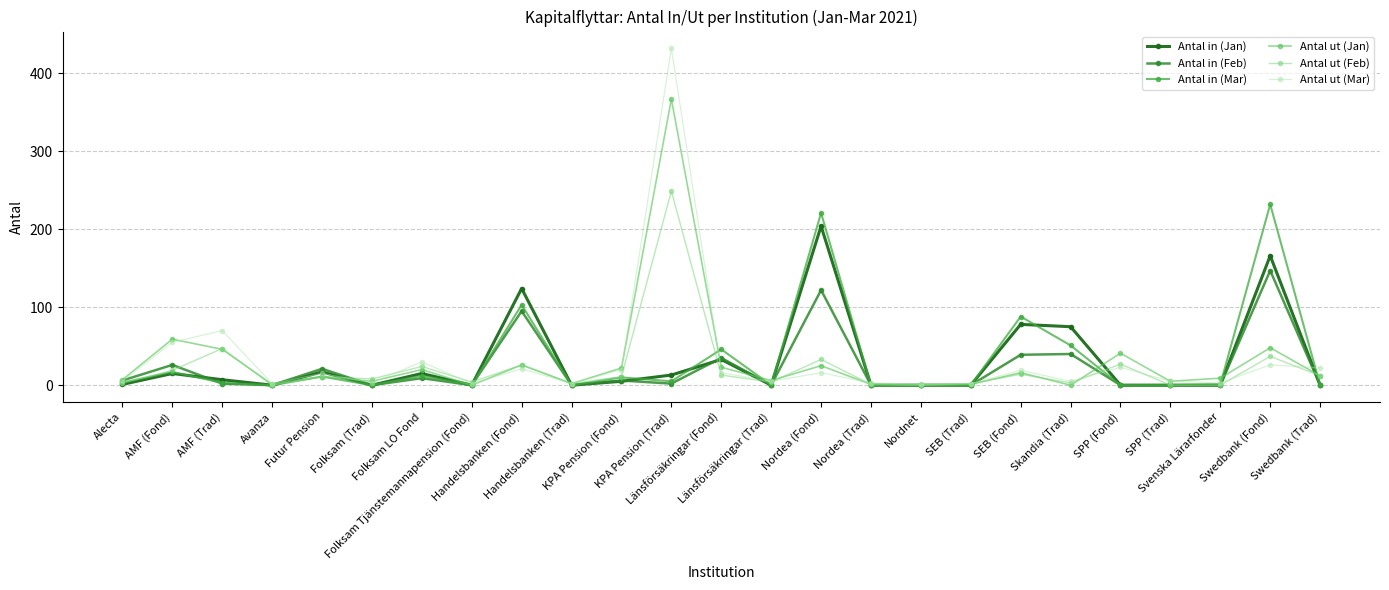

Does the chart display data point markers on the line(s)?

Yes